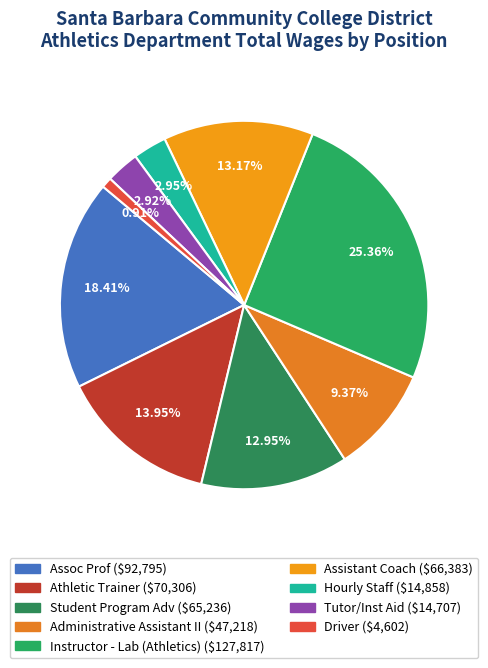

How much of the chart is everything except Athletic Trainer?

86.0%